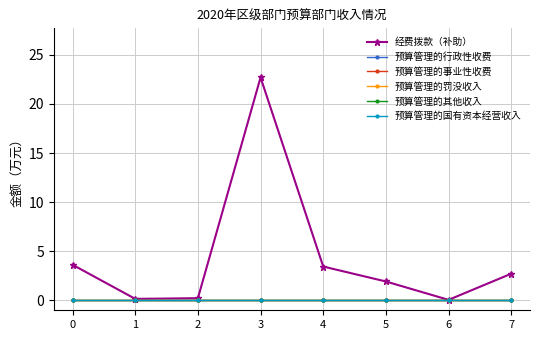

What is the total value across all series at 3?

22.7